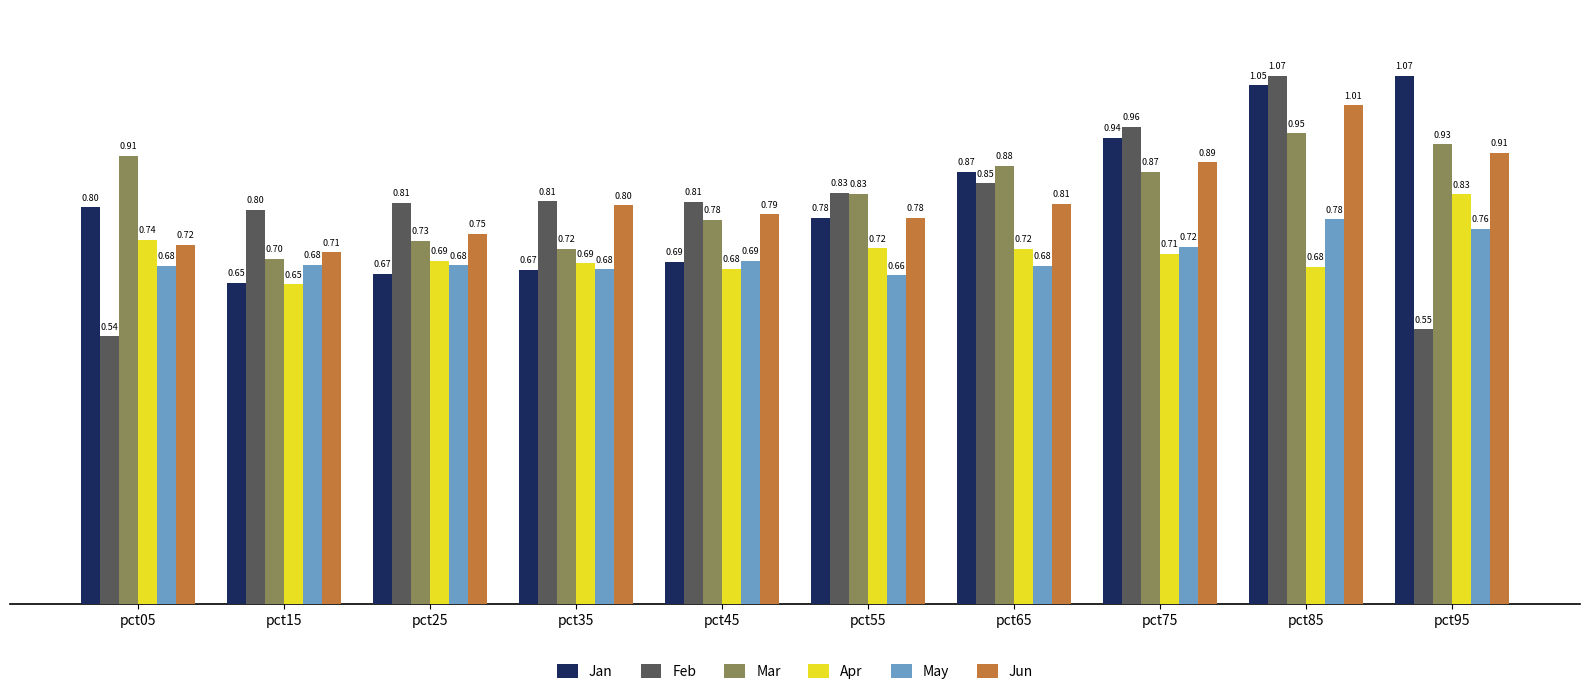

At which label is May closest to 0?

pct55